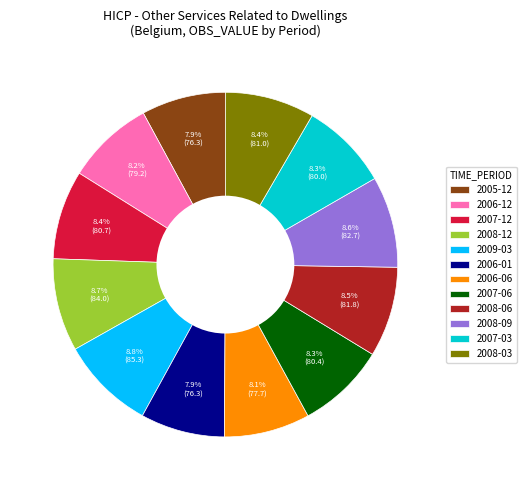

Which has a higher value, 2006-06 or 2008-12?

2008-12